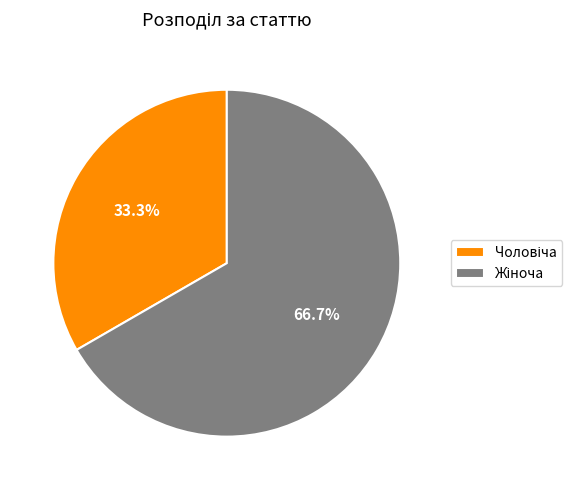

Is there a majority slice in this chart?

Yes